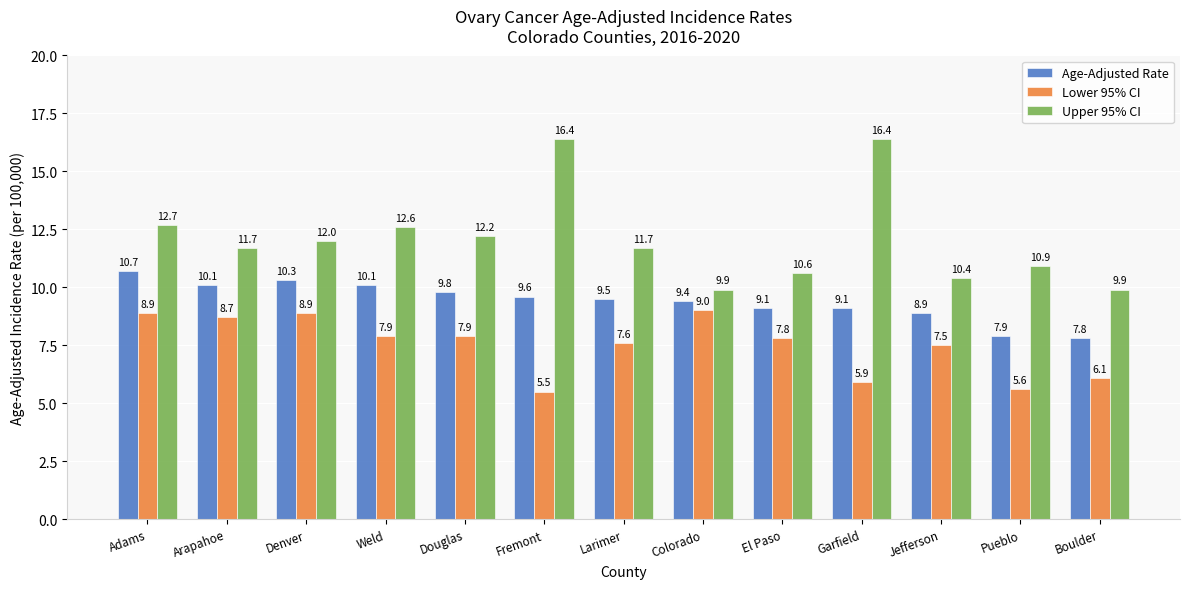

Rank the series at Garfield from highest to lowest value.

Upper 95% CI, Age-Adjusted Rate, Lower 95% CI